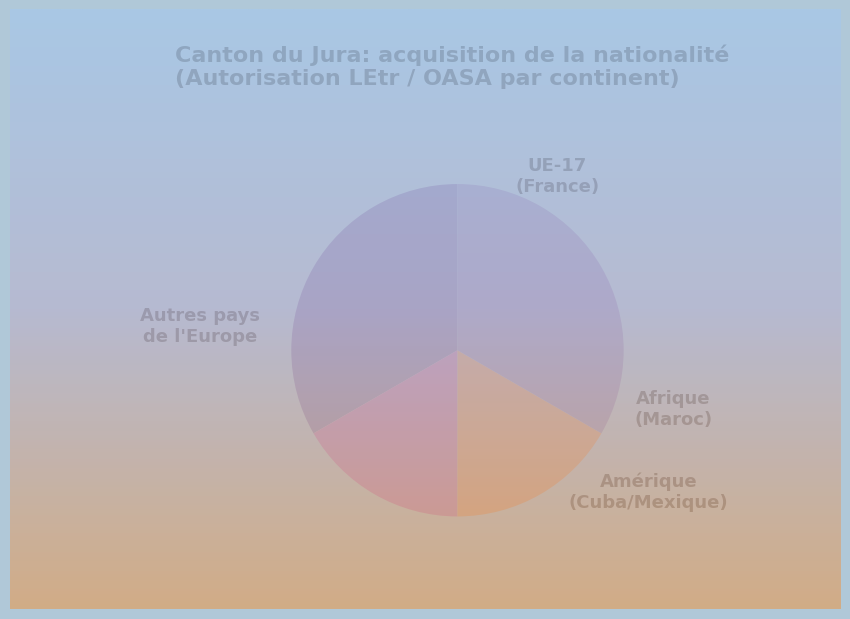

Does any single category account for the majority?

No